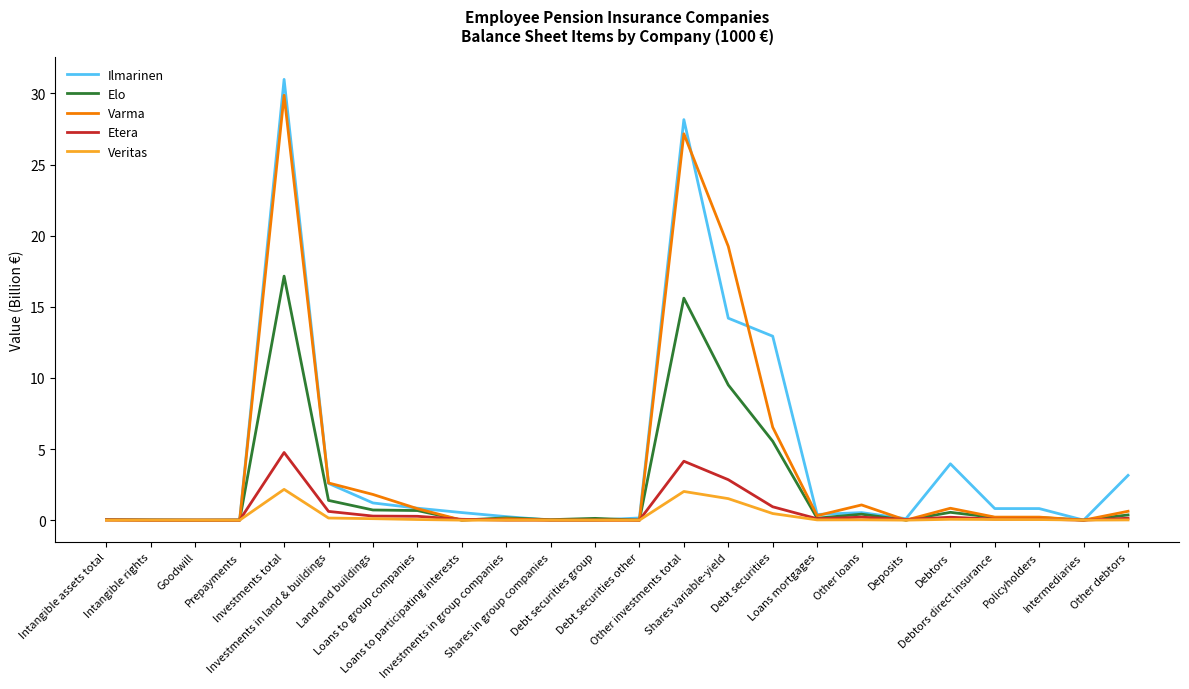

What is the maximum value for Veritas?

2.2